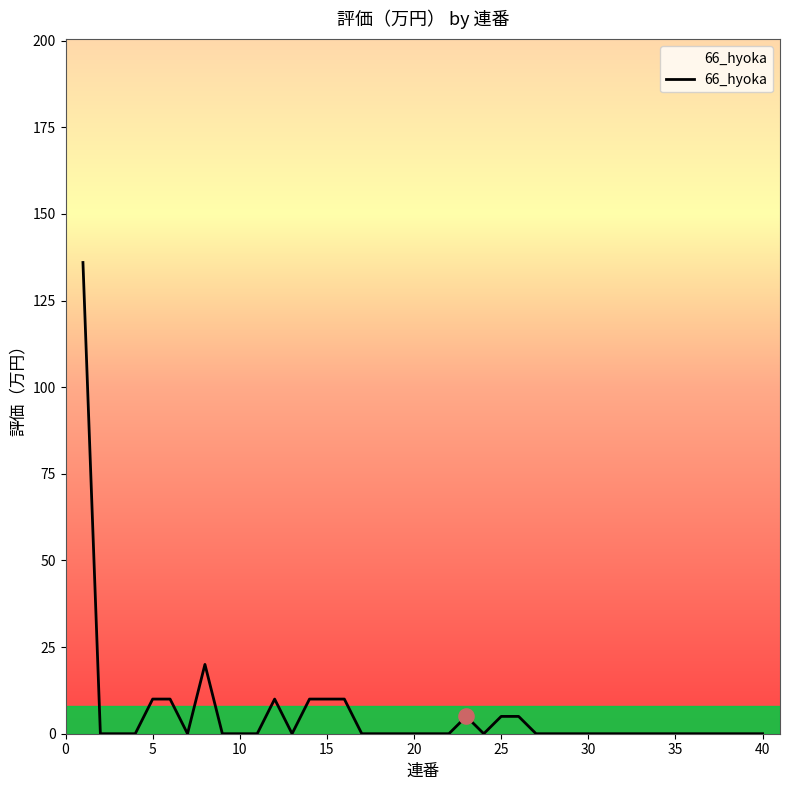

What is the difference between the maximum and minimum values?

136